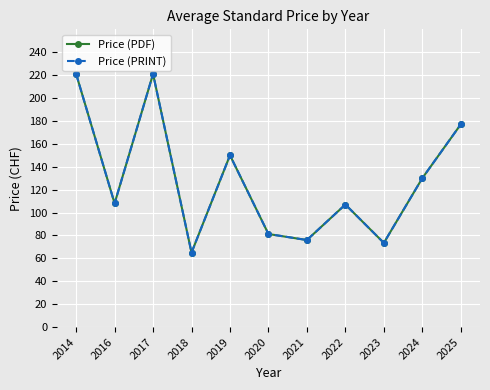

What is the minimum value for Price (PDF)?

65.0